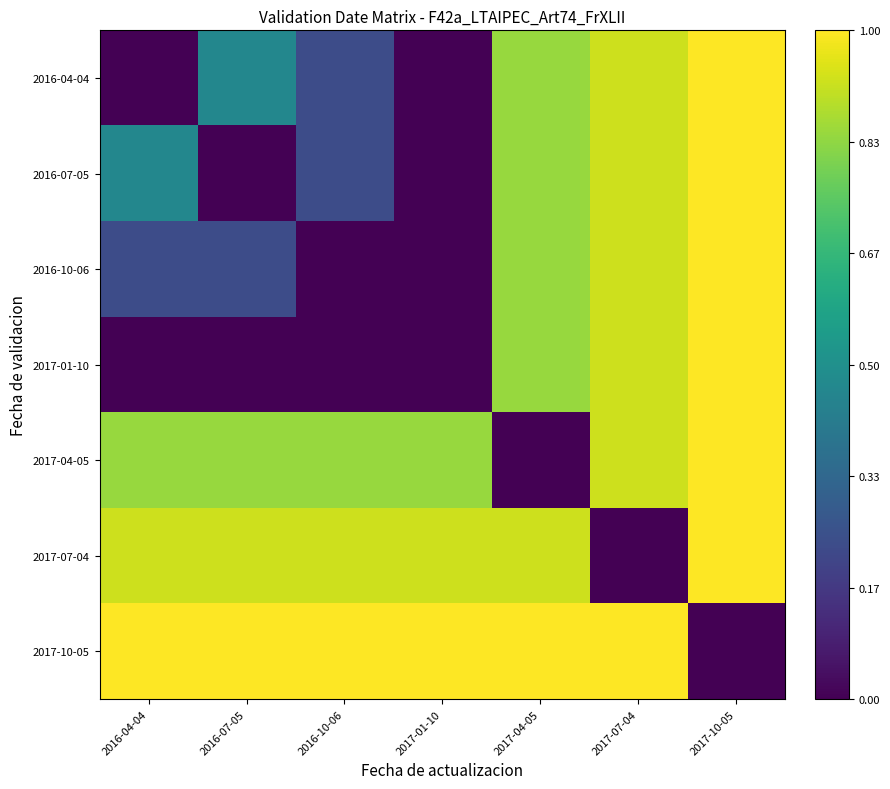

Which series has the widest spread of values?

2016-04-04